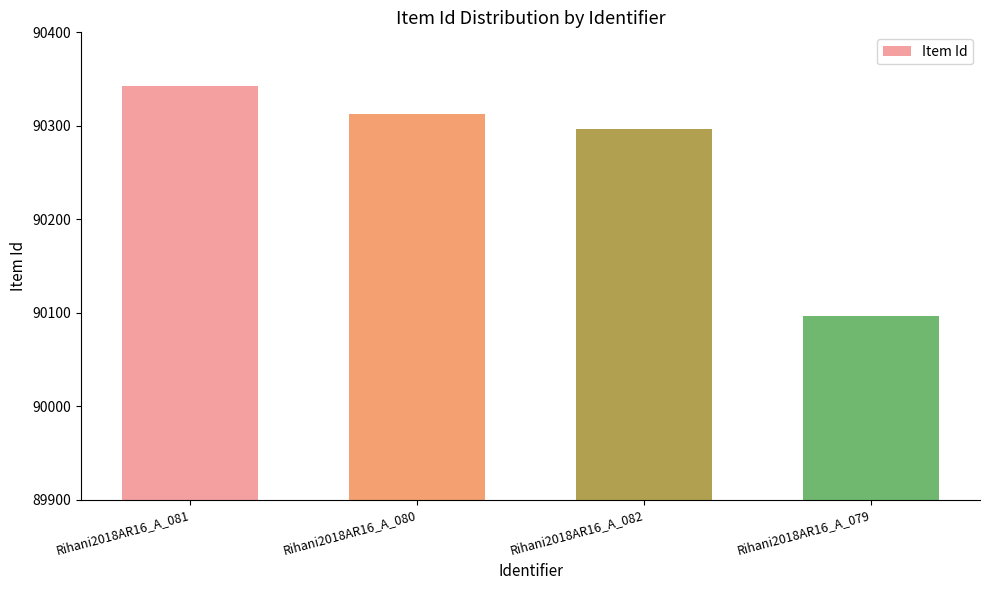

What is the ratio of the value at Rihani2018AR16_A_079 to the value at Rihani2018AR16_A_082?

1.0